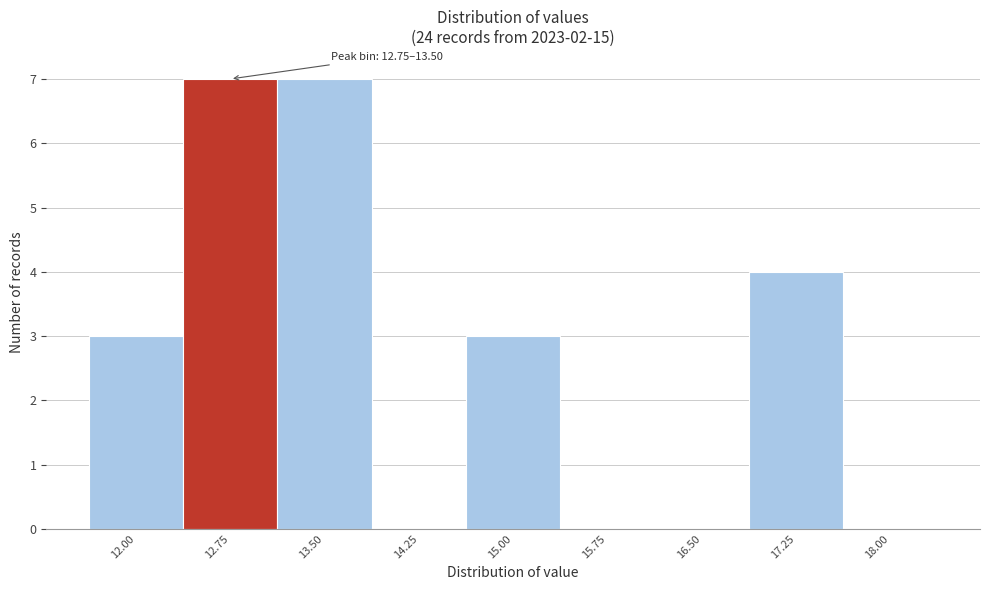

Reading left to right, transcribe all the data shown in this chart.

12.00=3	12.75=7	13.50=7	14.25=0	15.00=3	15.75=0	16.50=0	17.25=4	18.00=0